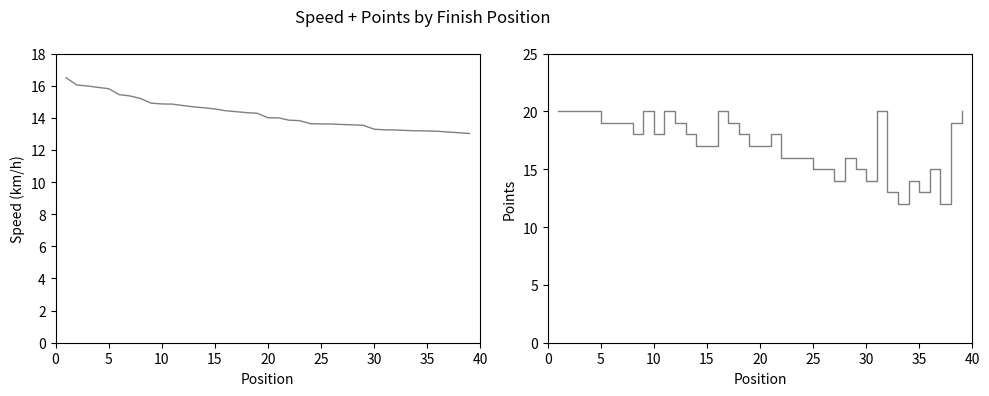

True or false: Speed (km/h) has more than 2 interior local peaks.

False